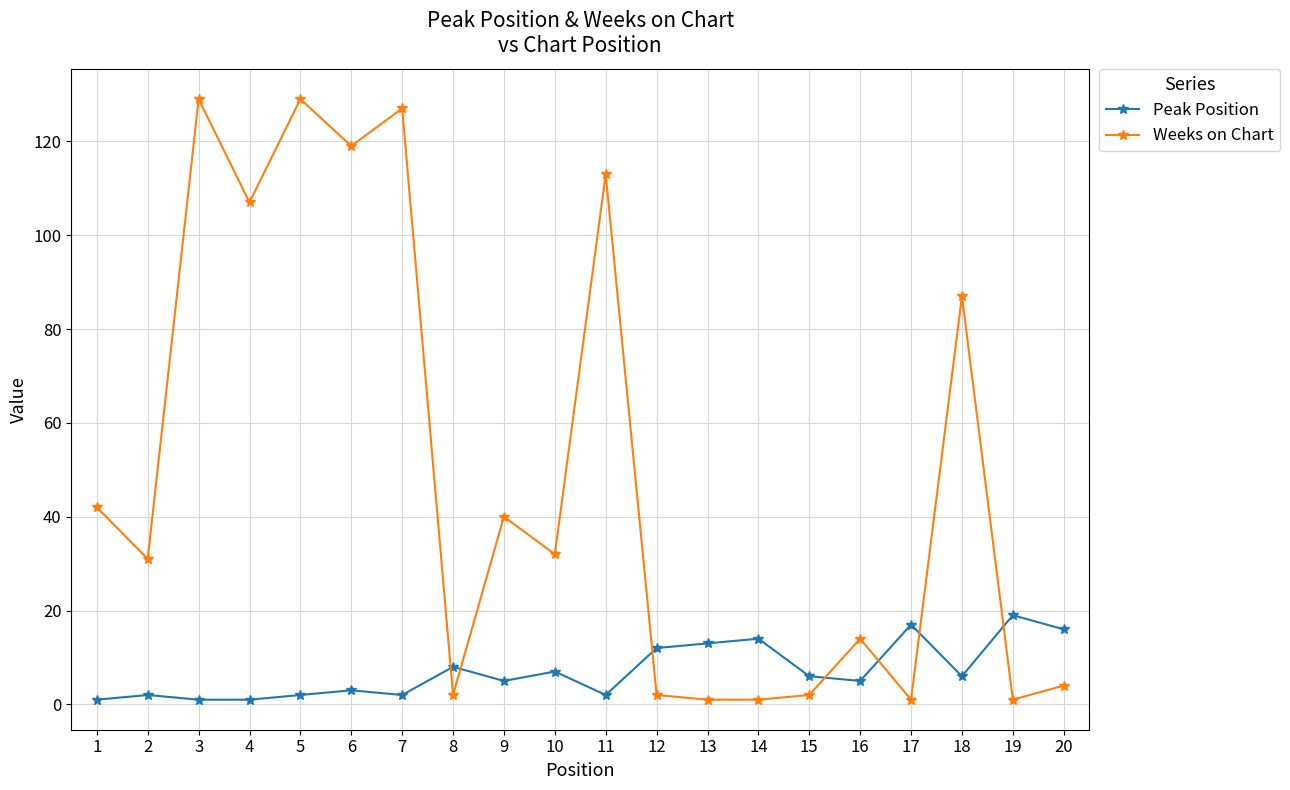

Which series changed the most between 4 and 15?

Weeks on Chart